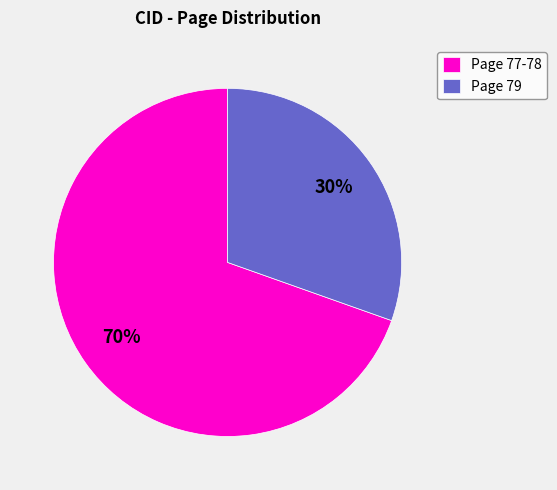

What percentage is the Page 79 slice, to the nearest percent?

30%